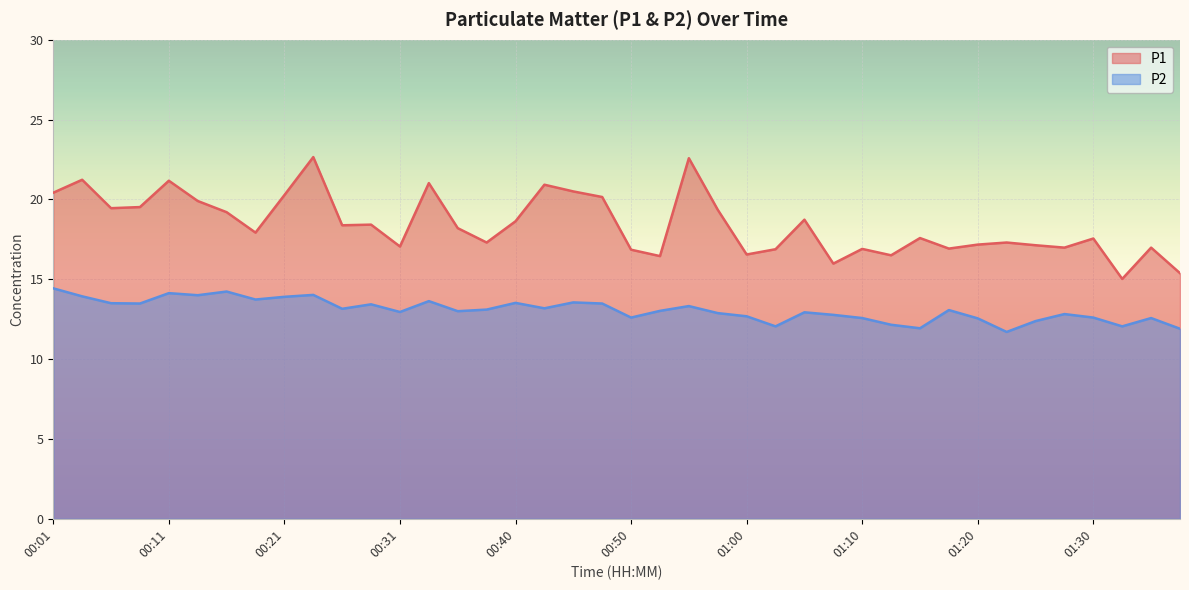

What are all the series names shown in the legend?

P1, P2